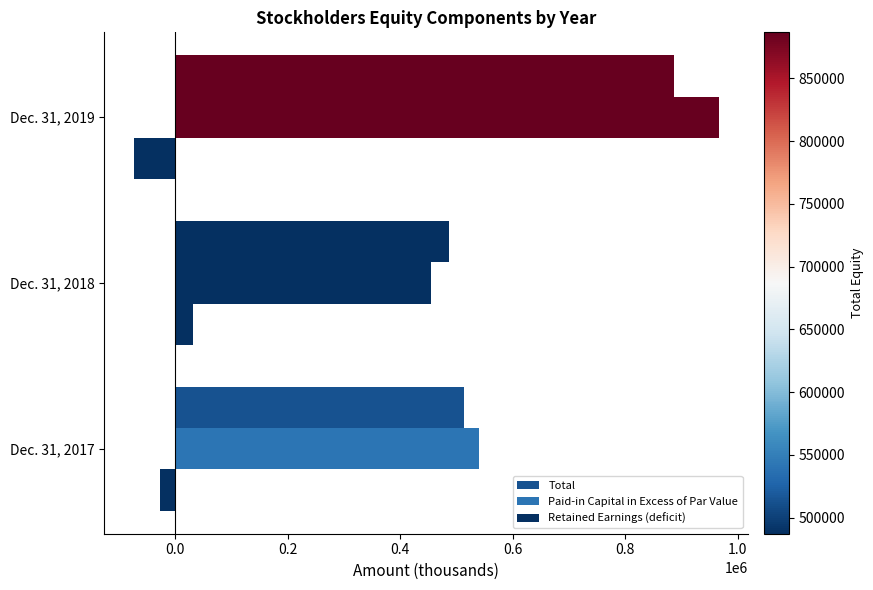

How many categories are shown in the chart?

3